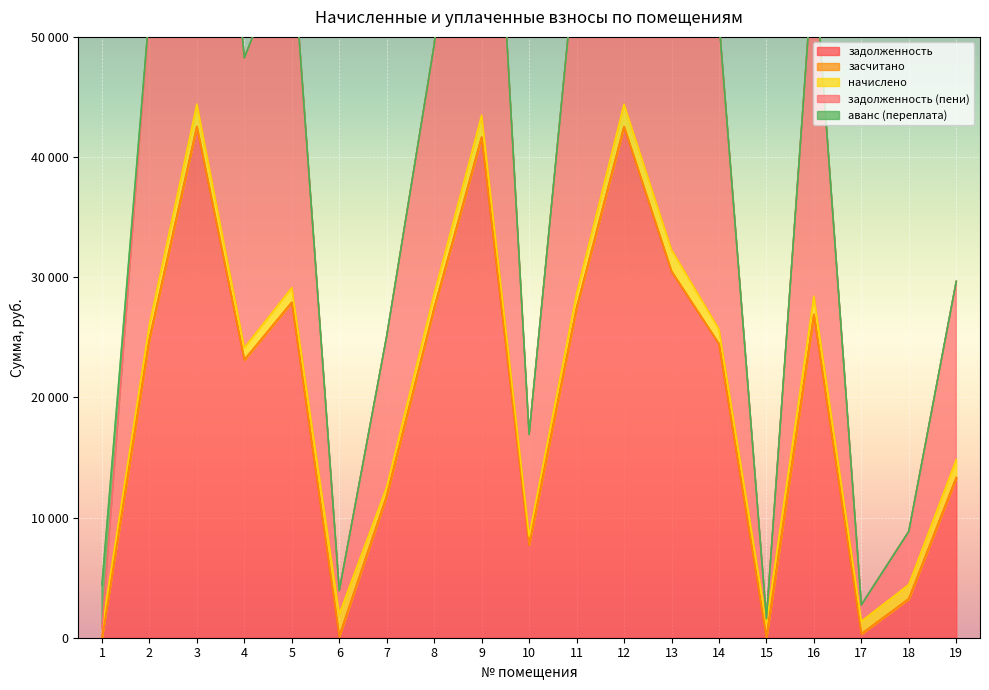

What is the approximate value of задолженность (пени) at 18?

4423.3